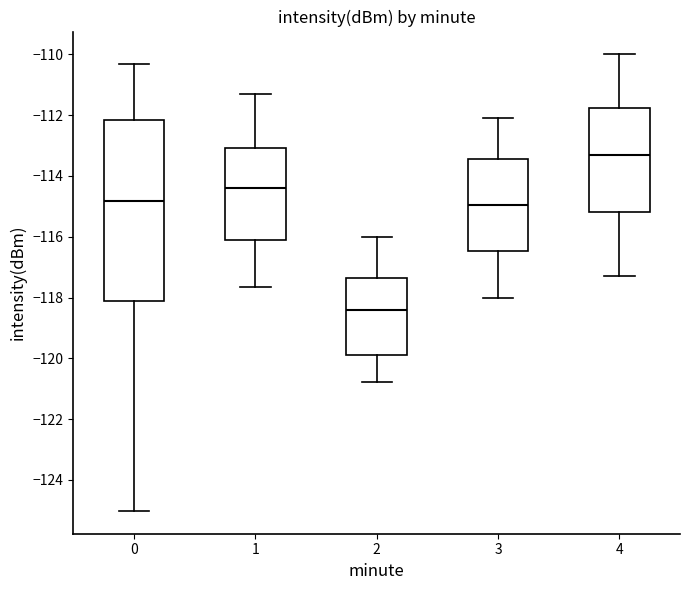

Which box has the highest median line?

4